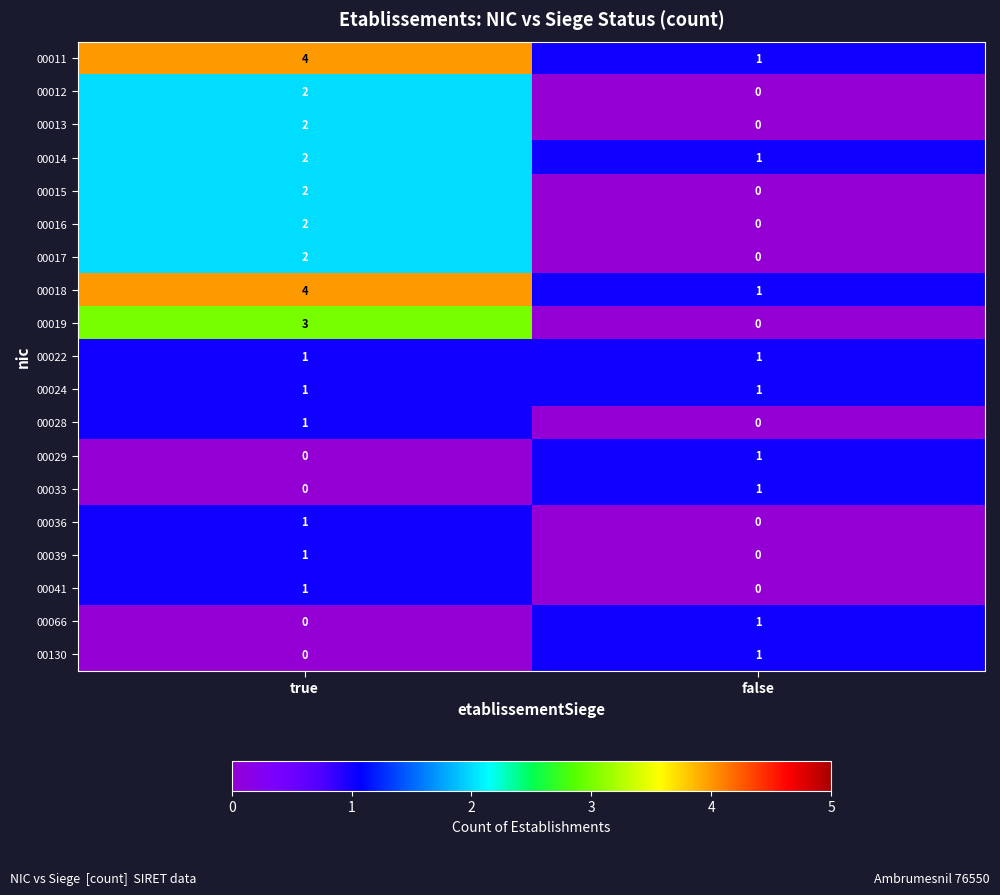

At which label is 00039 closest to 0?

false